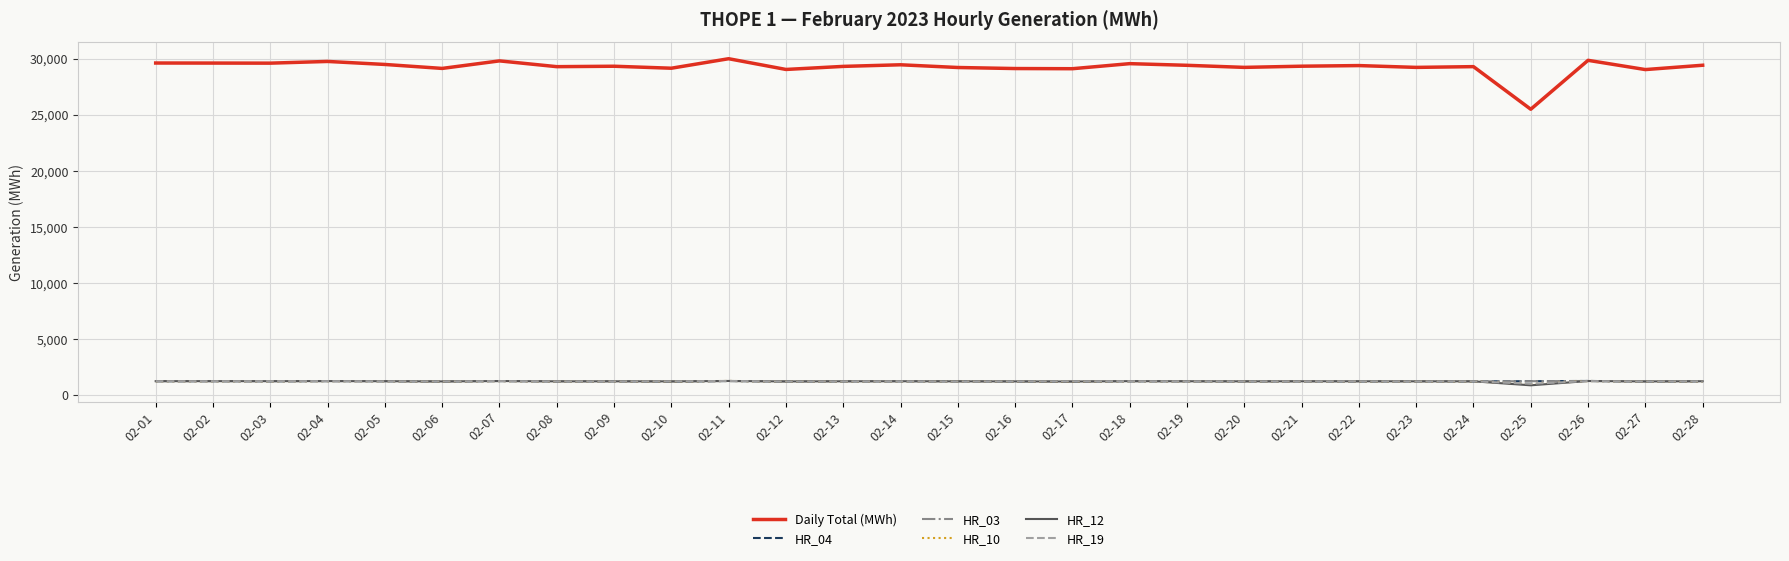

True or false: HR_04 and Daily Total (MWh) intersect in this chart.

False